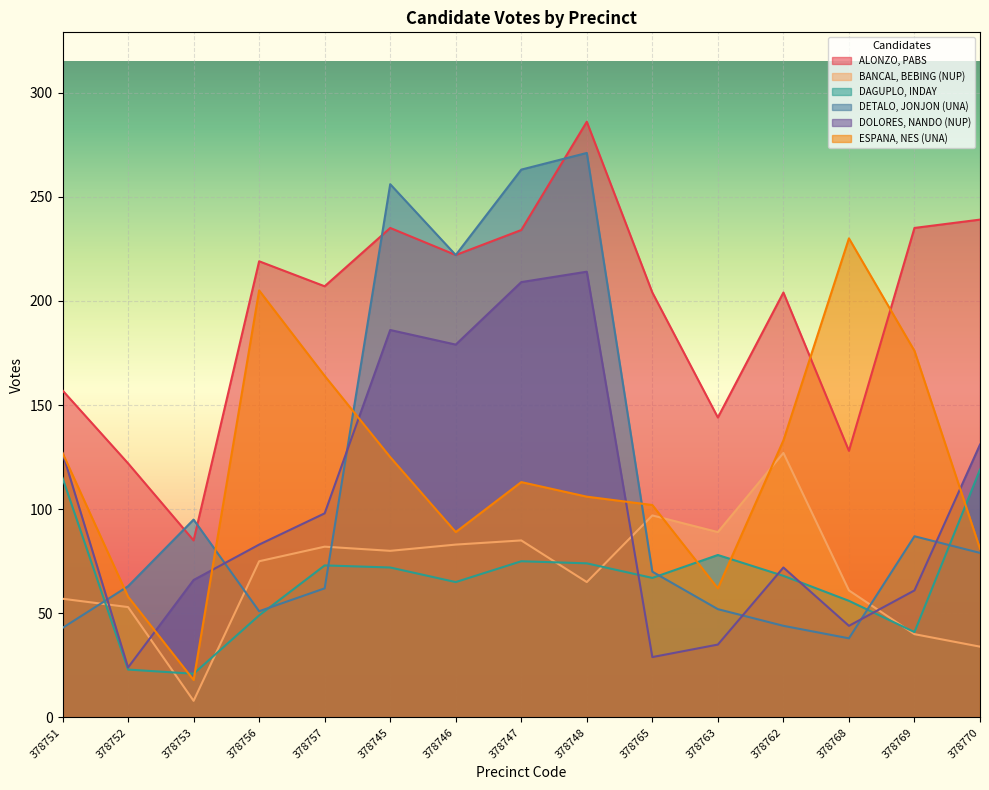

Where is BANCAL, BEBING (NUP) nearest to the value 67?

378748